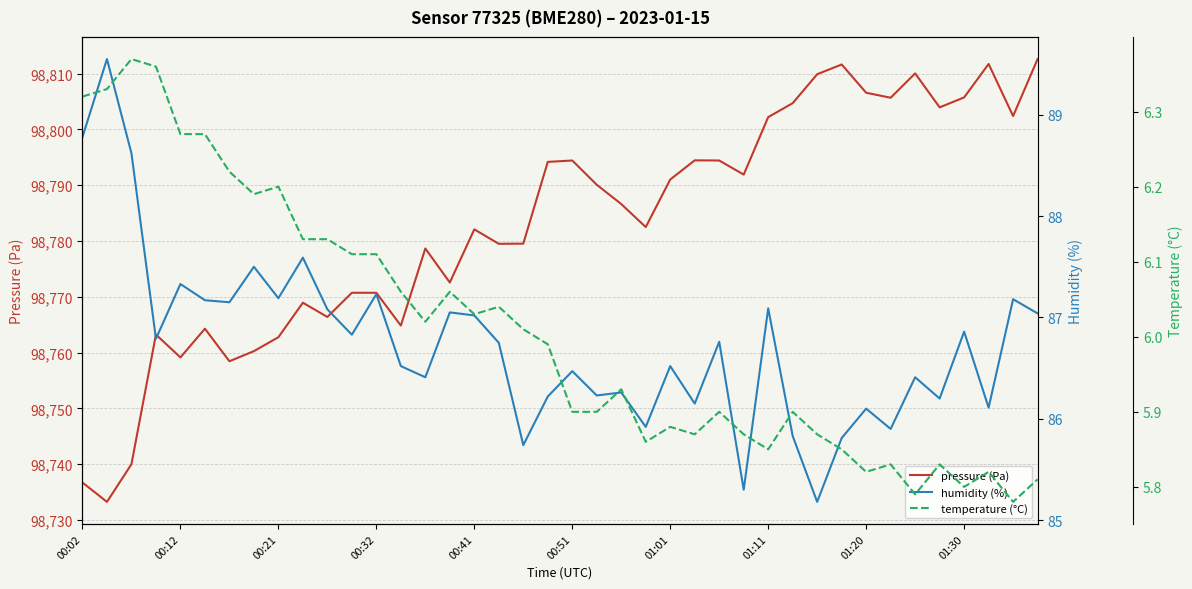

What is the minimum value for humidity (%)?

85.2